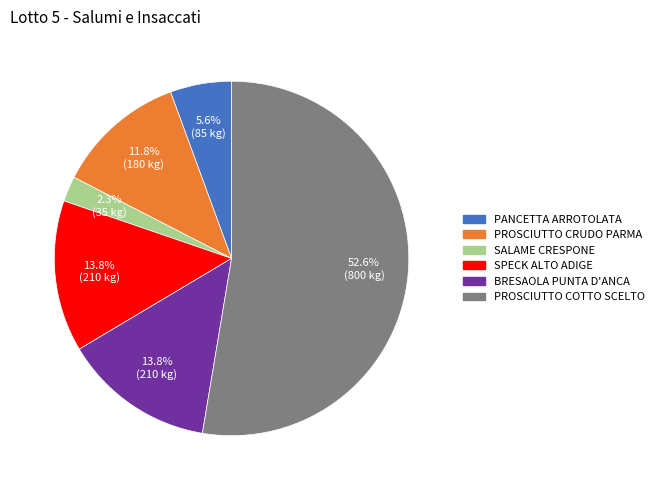

How much of the chart is everything except PANCETTA ARROTOLATA?

94.4%